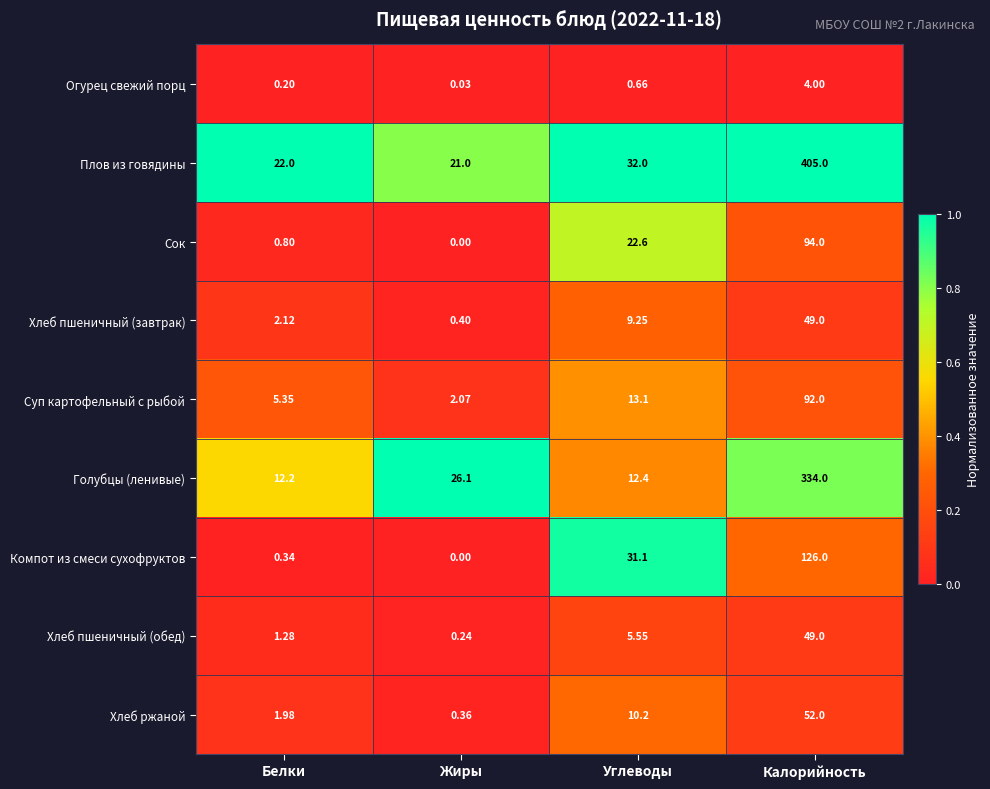

At Углеводы, list the series in order from largest to smallest.

Плов из говядины, Компот из смеси сухофруктов, Сок, Суп картофельный с рыбой, Голубцы (ленивые), Хлеб ржаной, Хлеб пшеничный (завтрак), Хлеб пшеничный (обед), Огурец свежий порц